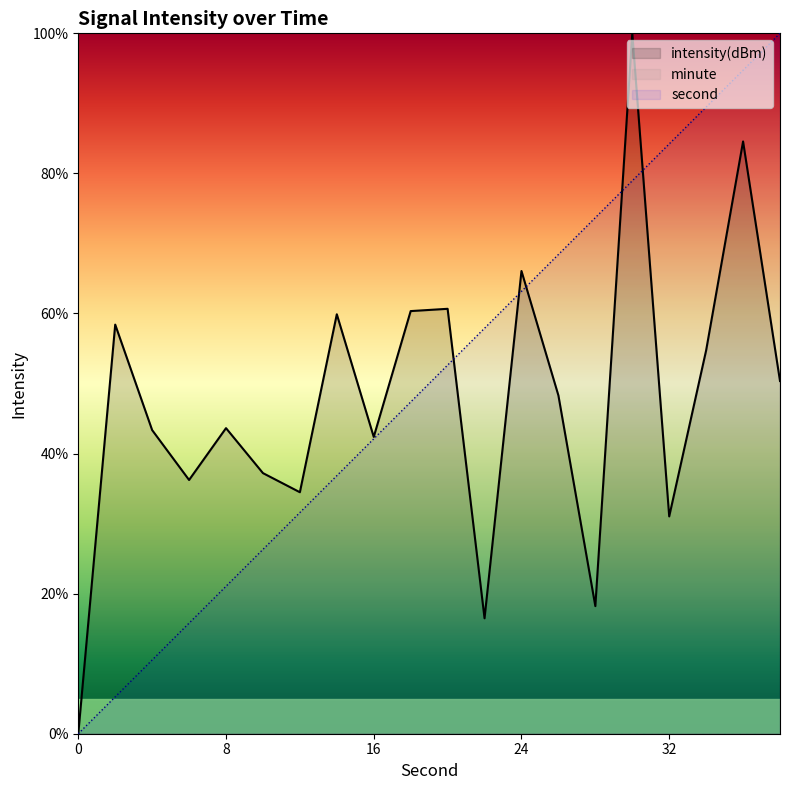

True or false: second has a value of 8.4 at 8.

False